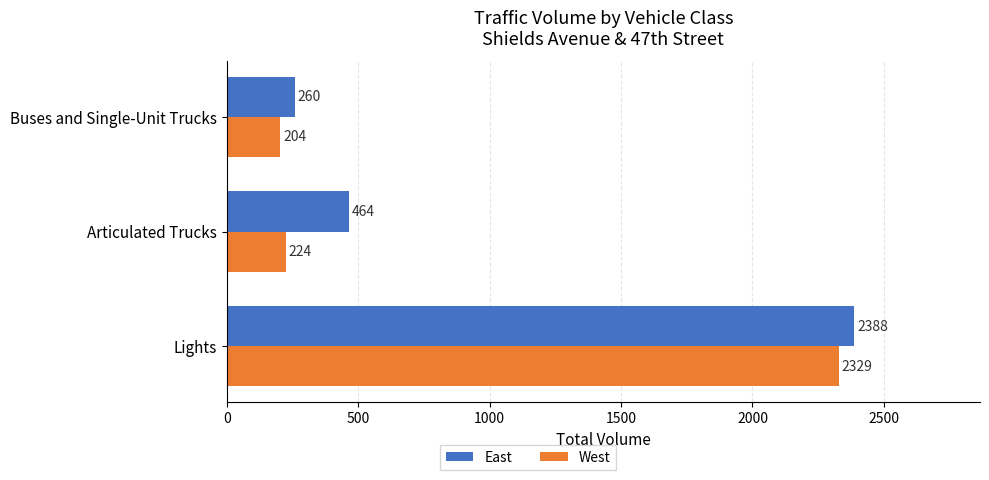

List the series in order of their overall mean, highest first.

East, West